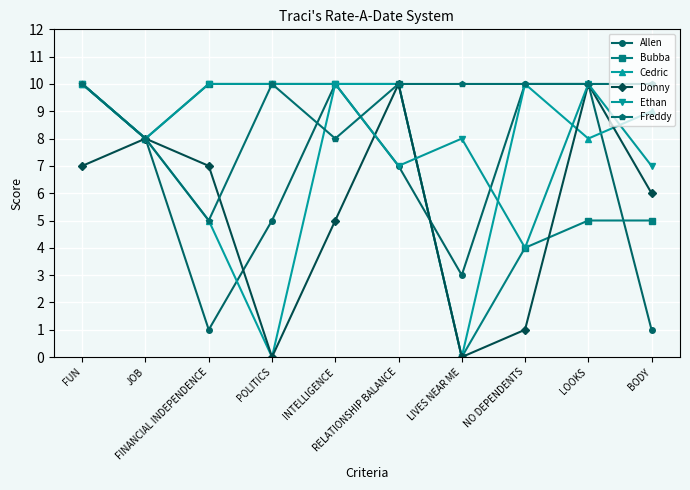

In Donny, how many points are higher than both neighbors (excluding endpoints)?

3